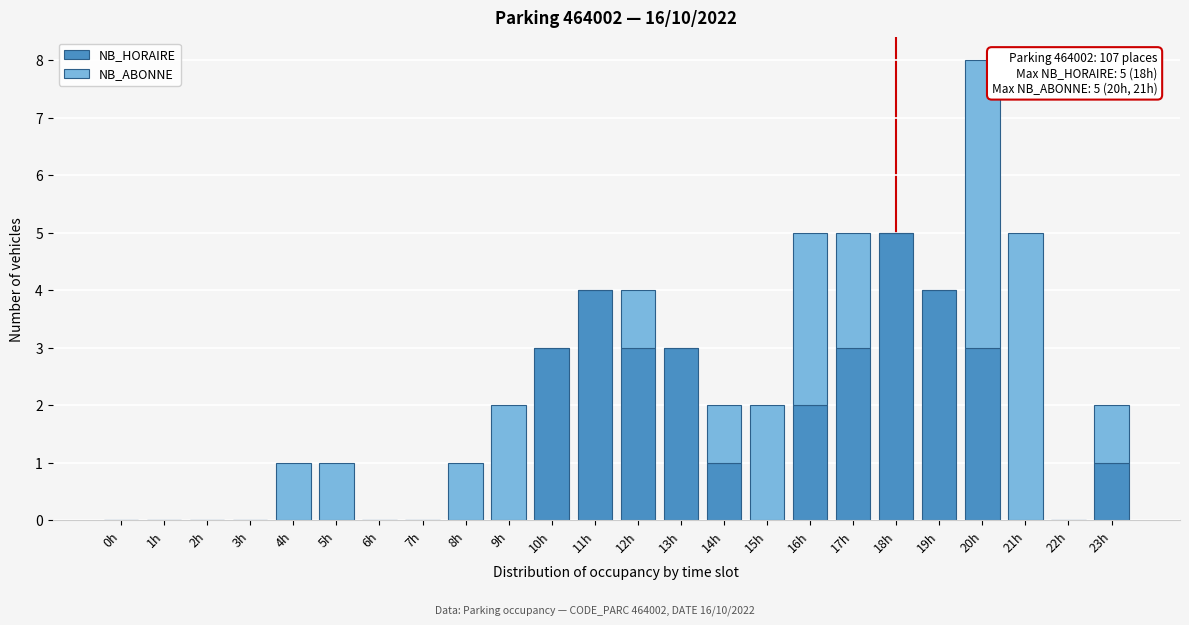

What is the total value across all series at 11h?

4